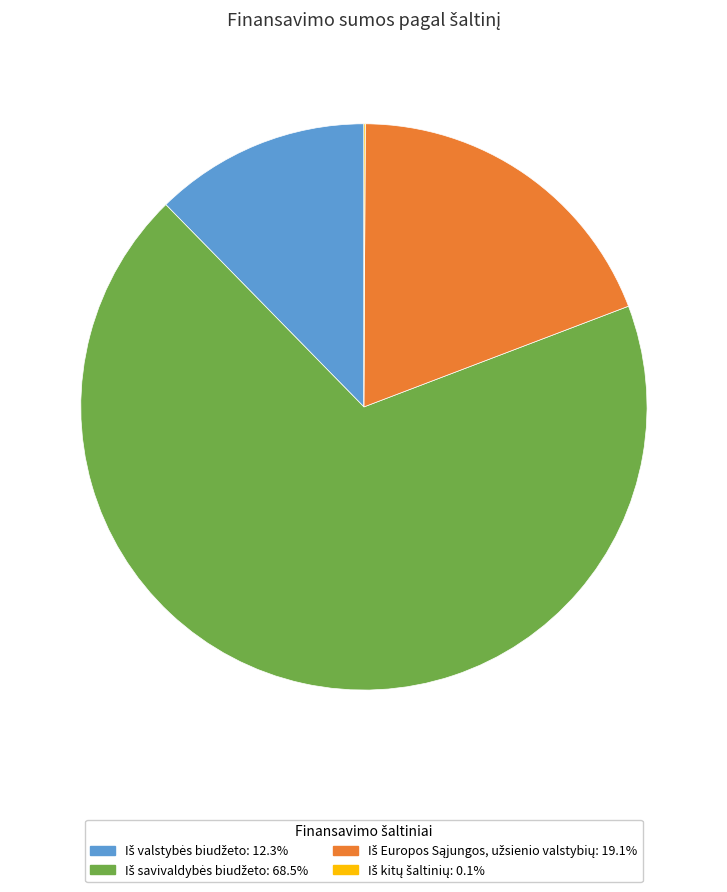

Is there any slice that represents more than half of the pie?

Yes